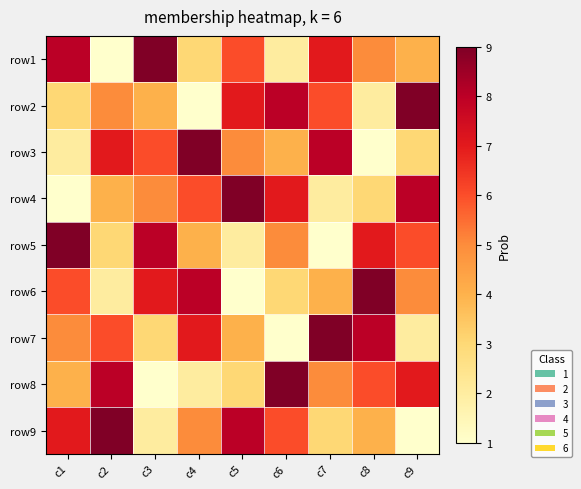

Reading right to left, extract all data points from this chart.

row1: c9=4	c8=5	c7=7	c6=2	c5=6	c4=3	c3=9	c2=1	c1=8
row2: c9=9	c8=2	c7=6	c6=8	c5=7	c4=1	c3=4	c2=5	c1=3
row3: c9=3	c8=1	c7=8	c6=4	c5=5	c4=9	c3=6	c2=7	c1=2
row4: c9=8	c8=3	c7=2	c6=7	c5=9	c4=6	c3=5	c2=4	c1=1
row5: c9=6	c8=7	c7=1	c6=5	c5=2	c4=4	c3=8	c2=3	c1=9
row6: c9=5	c8=9	c7=4	c6=3	c5=1	c4=8	c3=7	c2=2	c1=6
row7: c9=2	c8=8	c7=9	c6=1	c5=4	c4=7	c3=3	c2=6	c1=5
row8: c9=7	c8=6	c7=5	c6=9	c5=3	c4=2	c3=1	c2=8	c1=4
row9: c9=1	c8=4	c7=3	c6=6	c5=8	c4=5	c3=2	c2=9	c1=7